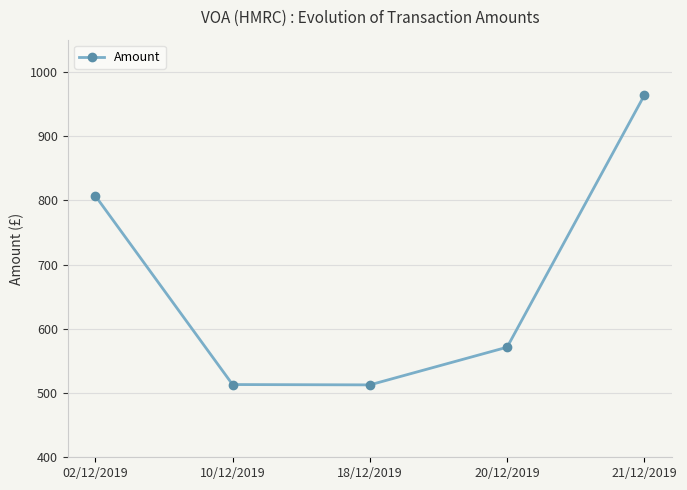

True or false: the data has more than 2 interior local peaks.

False